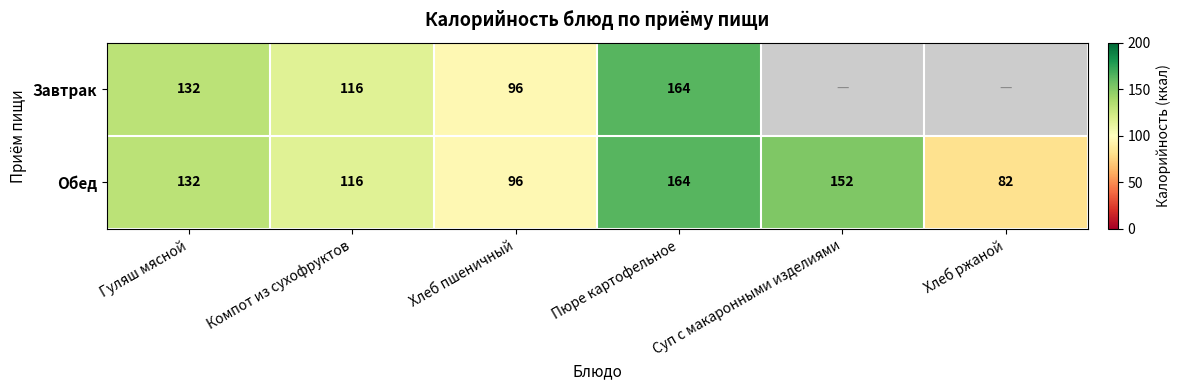

The Обед series shows 198 at Гуляш мясной. True or false?

False